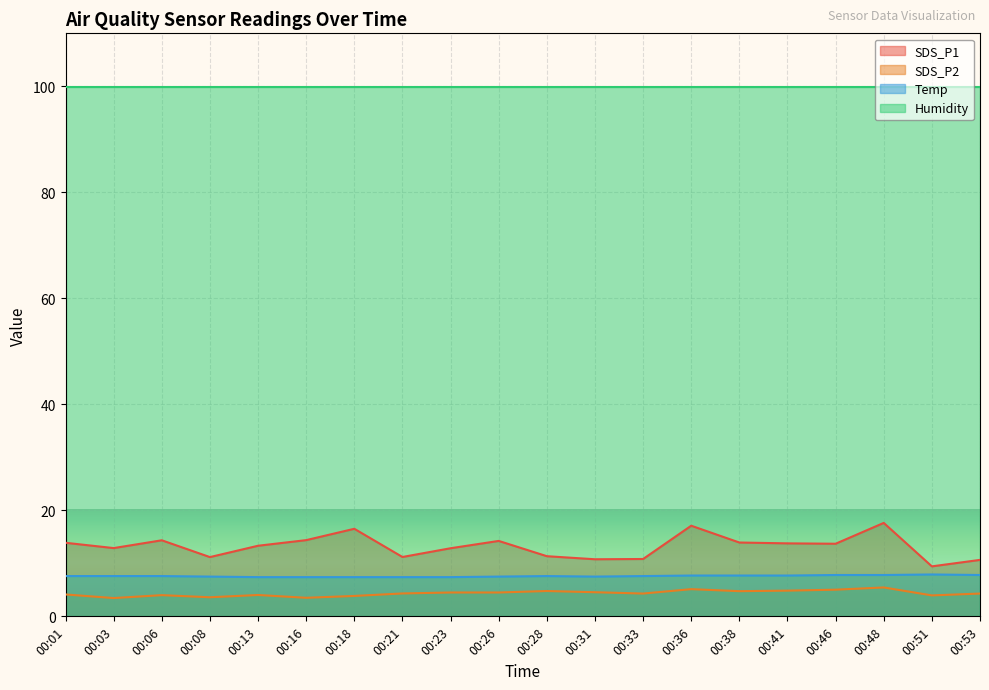

How many interior local peaks does the Temp series have?

2